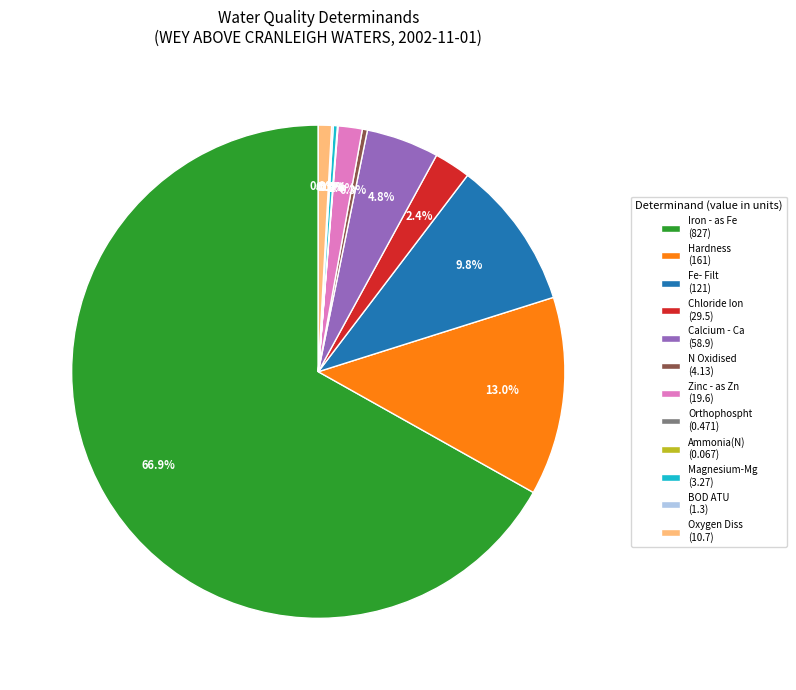

Combined, do Iron - as Fe (827) and Zinc - as Zn (19.6) account for over 50%?

Yes